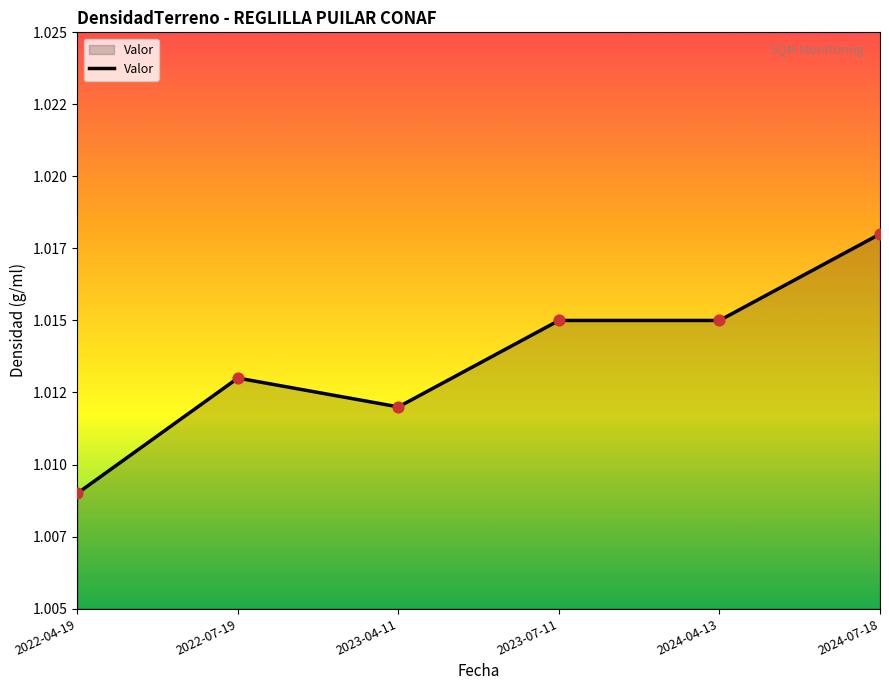

Approximately how many times larger is the value at 2022-04-19 compared to 2022-07-19?

1.0